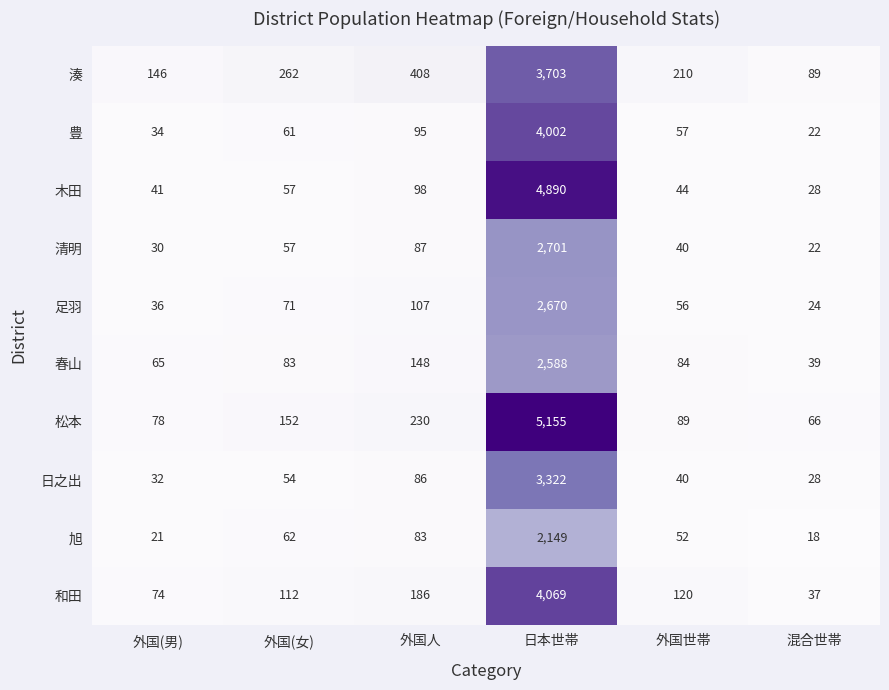

Rank the categories by 豊 value from lowest to highest.

混合世帯, 外国(男), 外国世帯, 外国(女), 外国人, 日本世帯